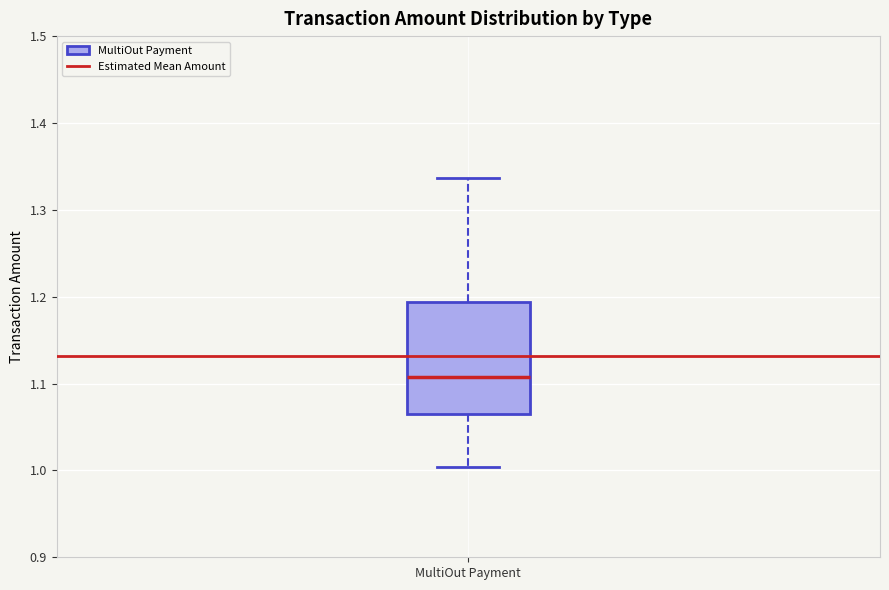

Read this box plot against the y-axis: the position of the median line, the range covered by the box, and the ends of both whiskers. The values are not printed on the chart, so give them approximately, as read against the axis.

median 1.11, box 1.06 to 1.19, whiskers 1.00 to 1.34